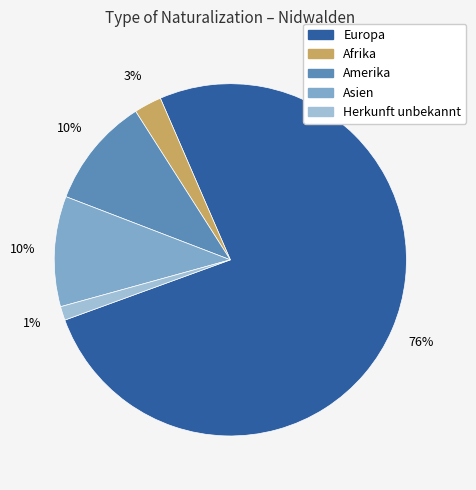

Which category has the smallest portion of the pie?

Herkunft unbekannt